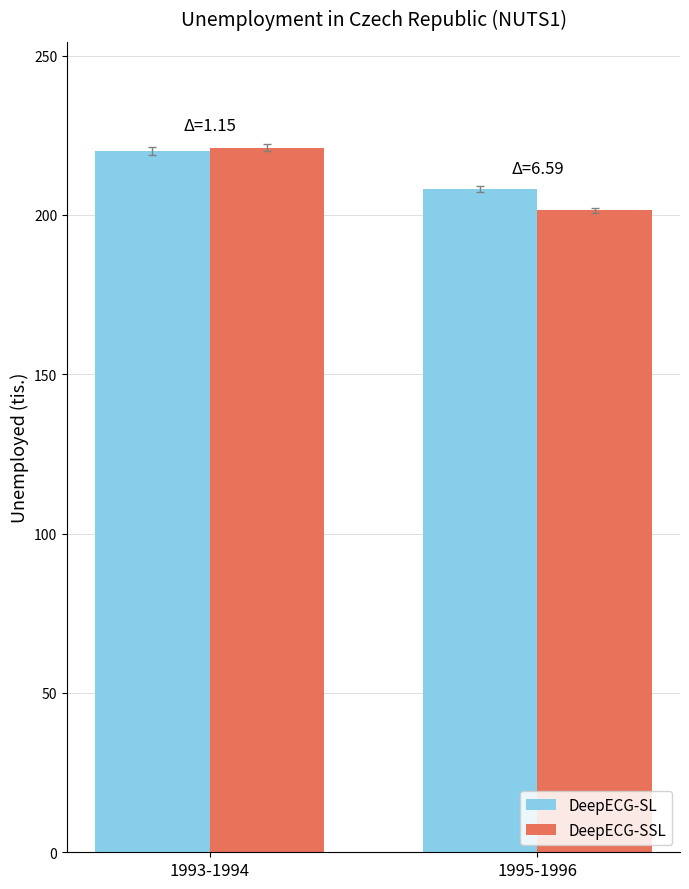

The DeepECG-SSL series shows 145.7 at 1993-1994. True or false?

False